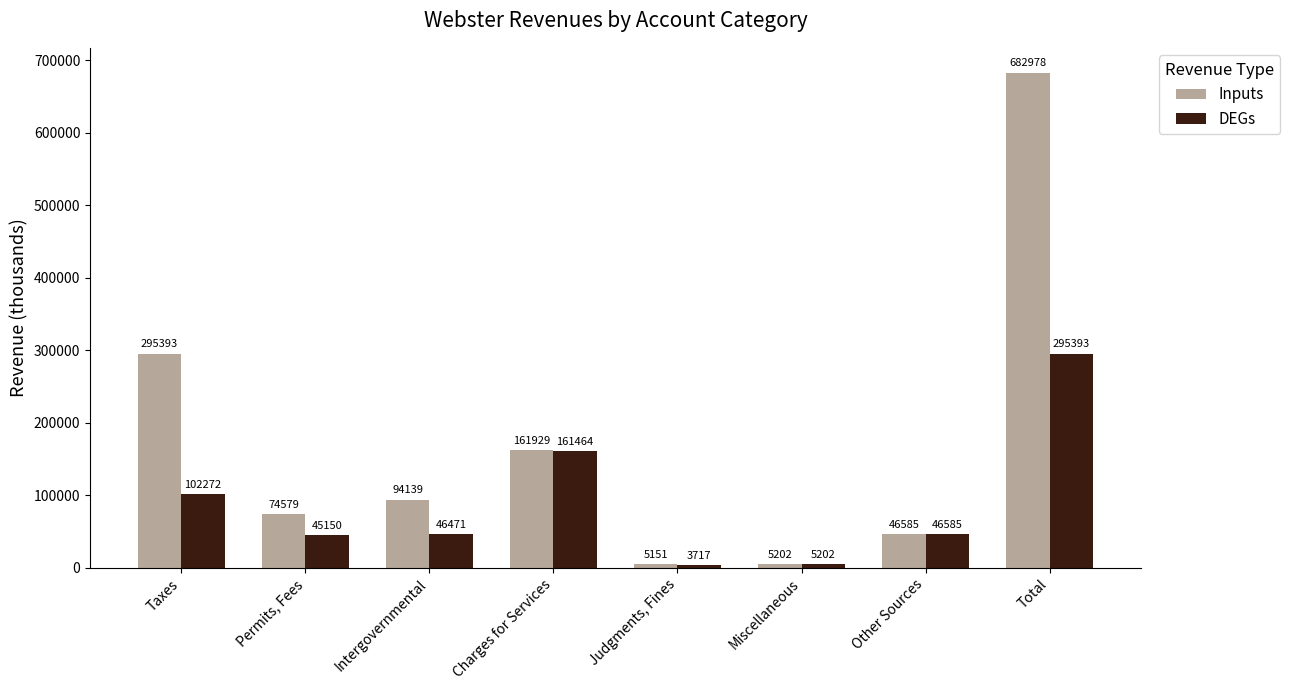

Reading right to left, transcribe all the data shown in this chart.

Inputs: 682978	46585	5202	5151	161929	94139	74579	295393
DEGs: 295393	46585	5202	3717	161464	46471	45150	102272